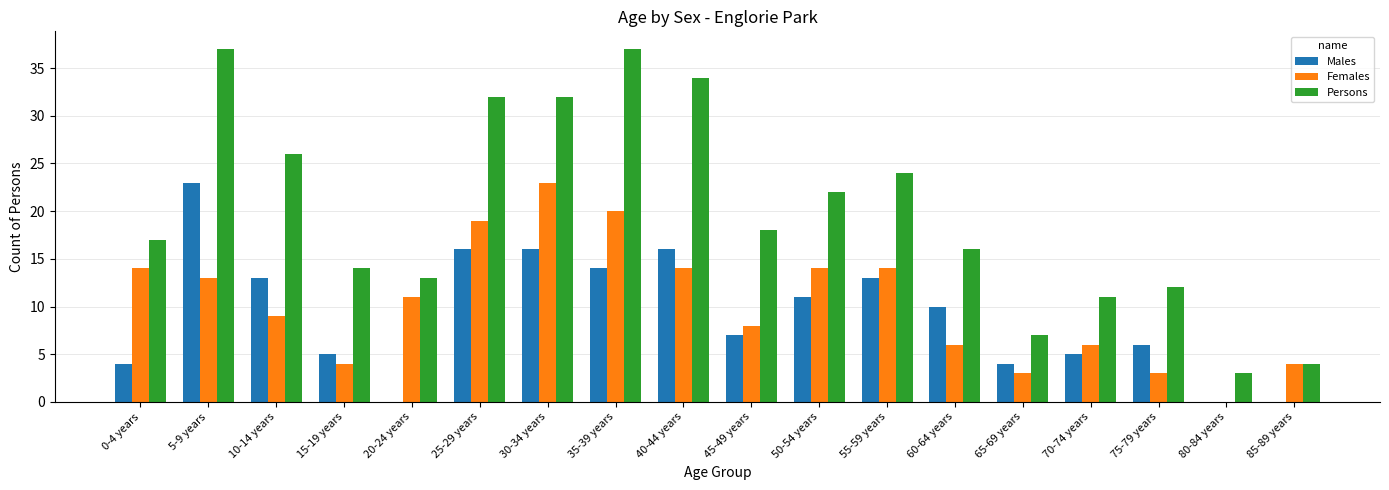

Count the number of categories in the chart.

18